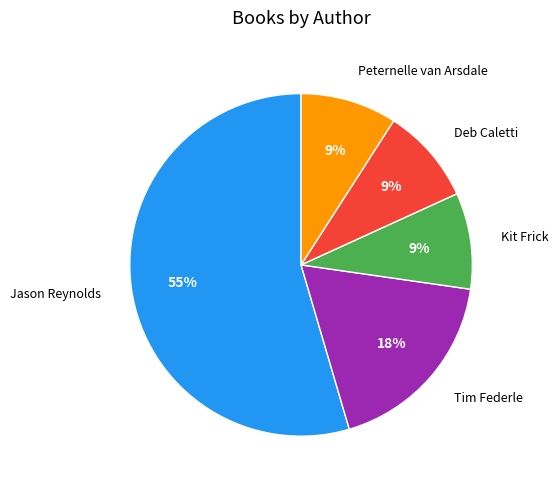

To the nearest percent, what is the difference between the Deb Caletti and Tim Federle slice percentages?

9%